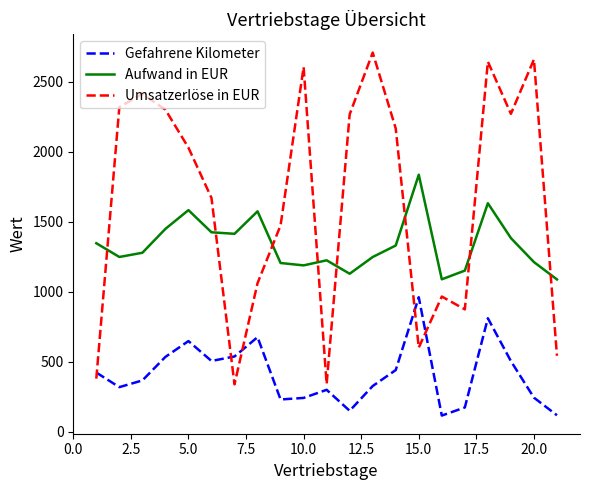

What is the average value of the Gefahrene Kilometer series?

412.0